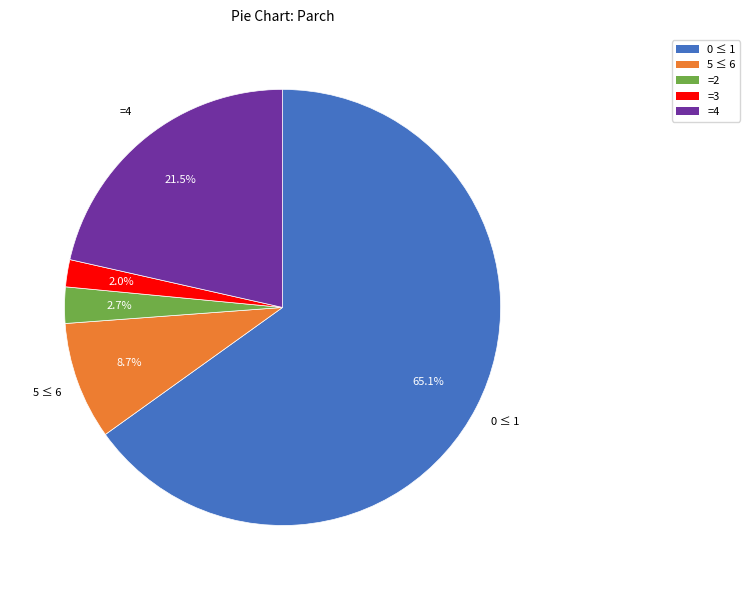

Which category accounts for the majority?

0 ≤ 1